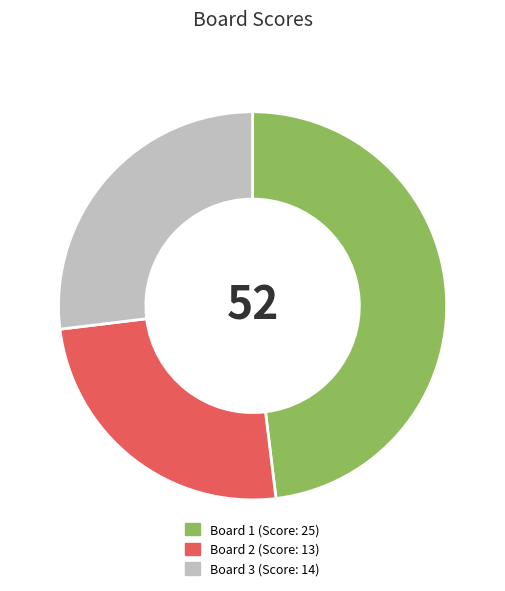

Count the number of slices in the pie.

3